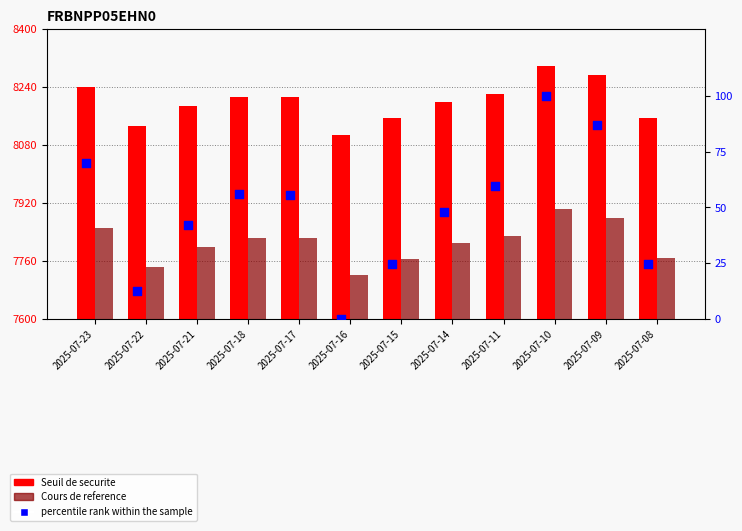

Which series reaches the minimum Y coordinate?

percentile rank within the sample